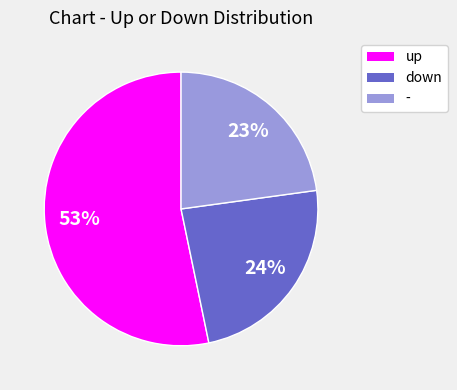

Count the number of slices in the pie.

3